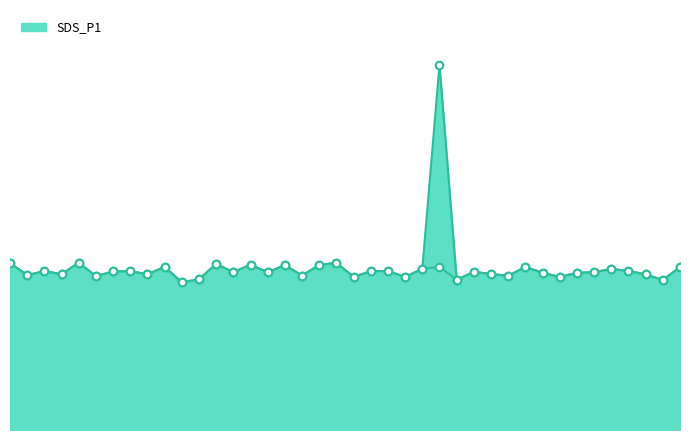

Which has a higher value, 00:31 or 01:20?

00:31